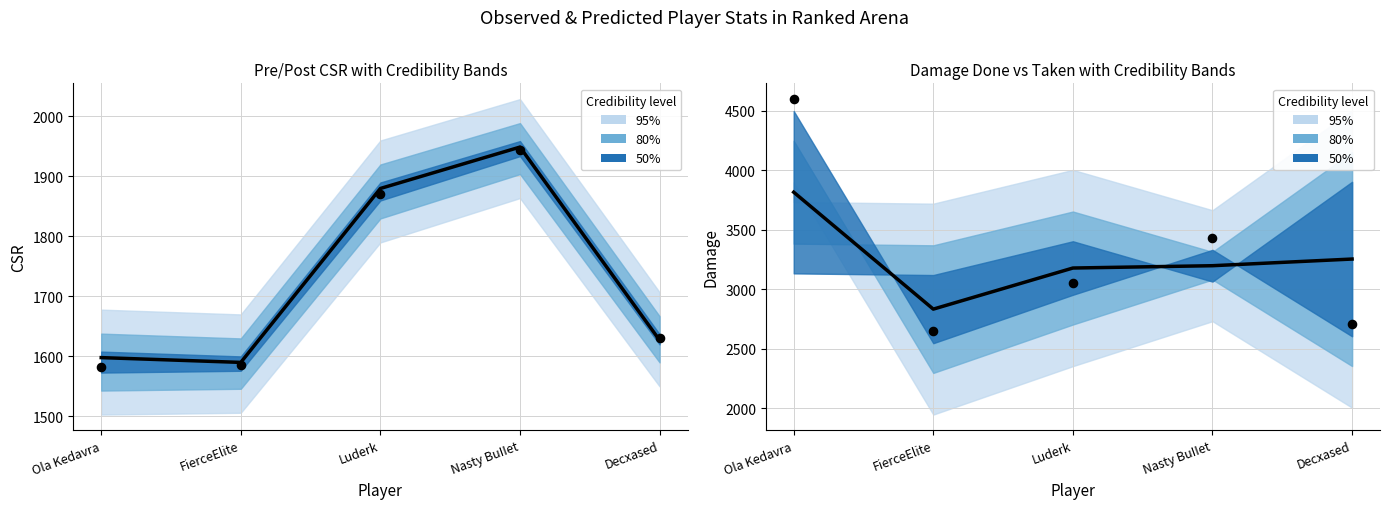

At which category is the sum across all series the highest?

Ola Kedavra